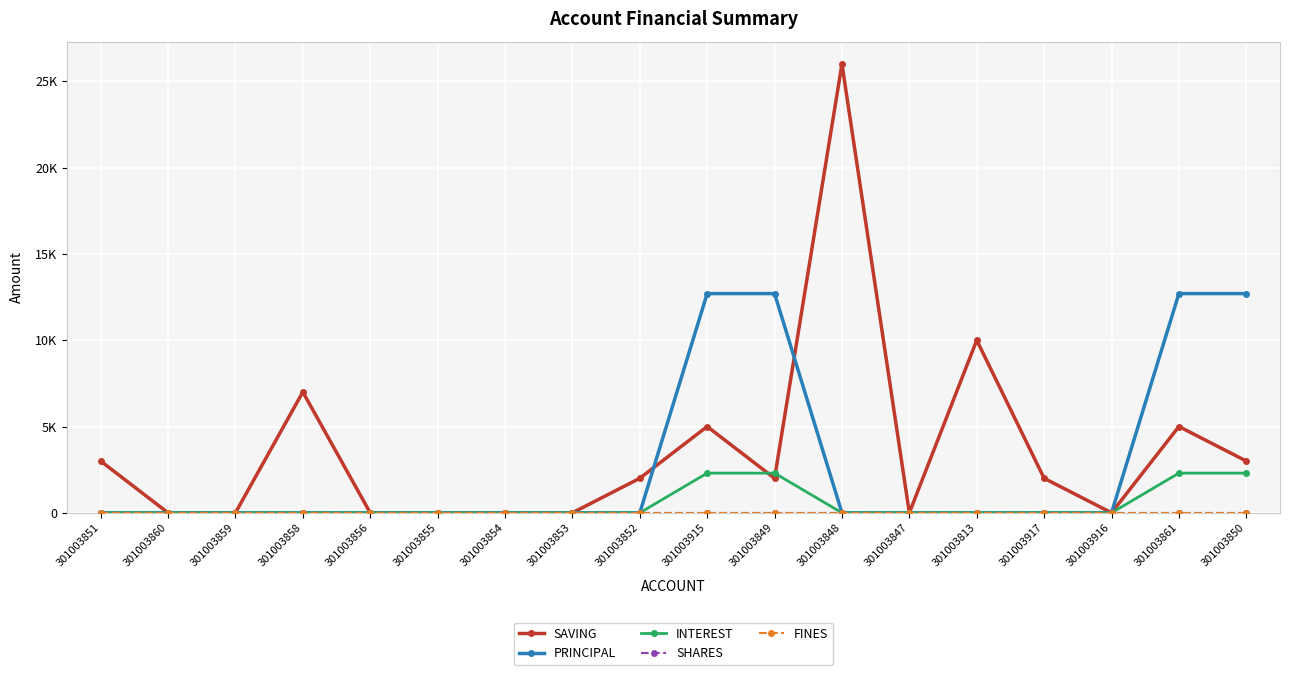

Does the chart display data point markers on the line(s)?

Yes